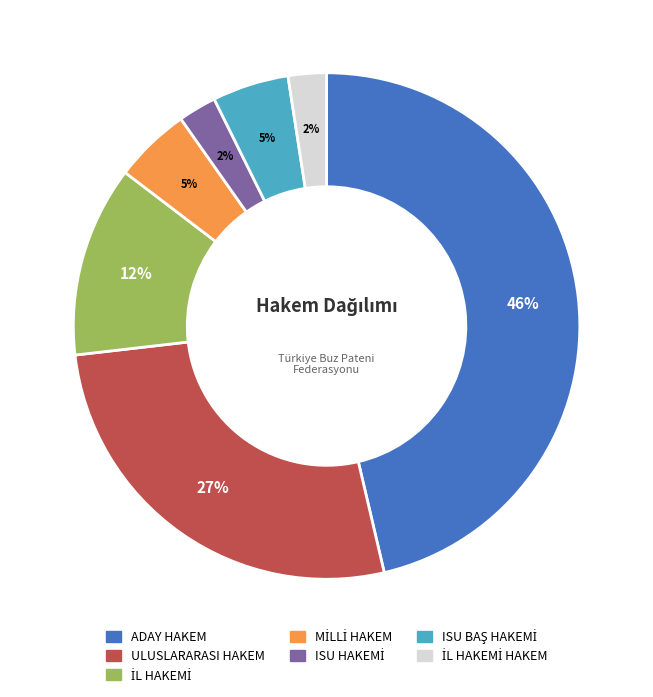

What percentage is the ADAY HAKEM slice, to the nearest percent?

46%